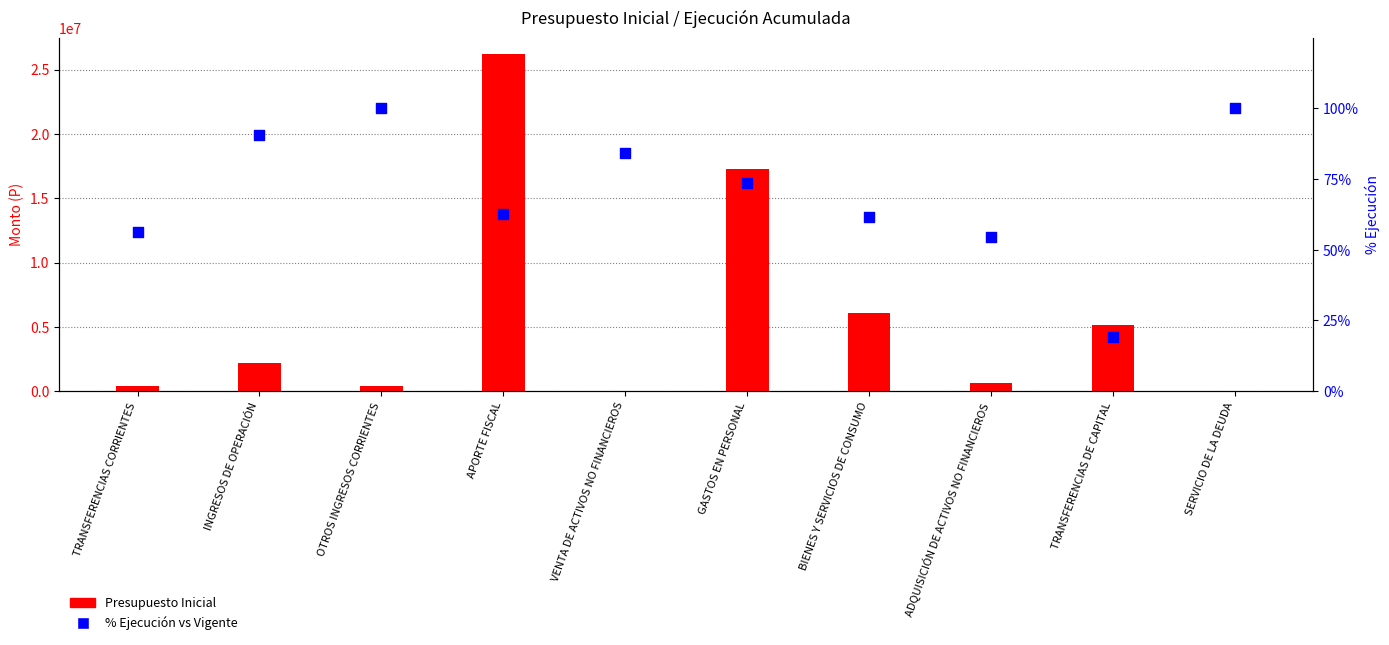

Which series has the largest total across all categories?

Presupuesto Inicial